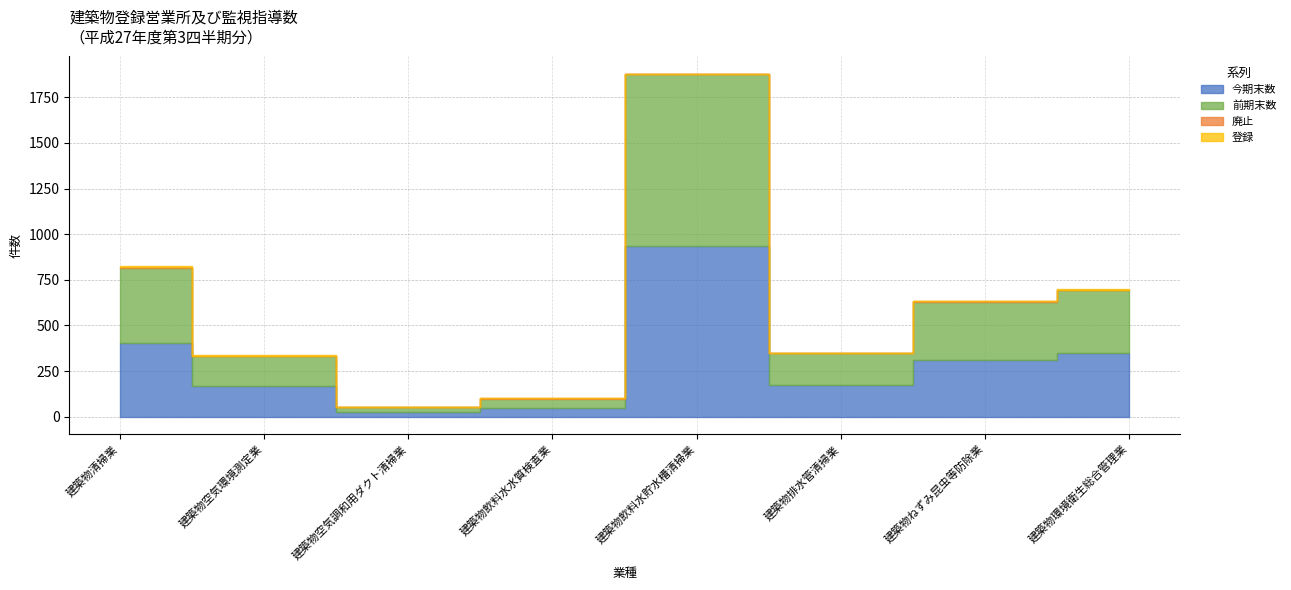

What is the greatest value displayed?

939